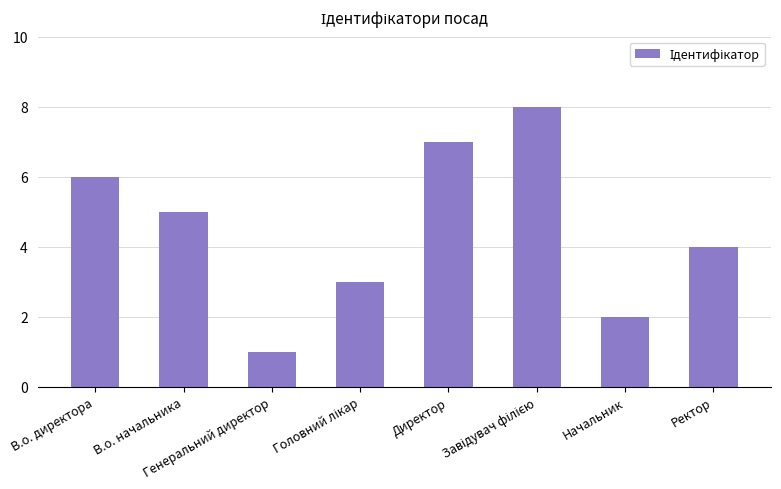

Are the bars grouped side by side (vs. stacked)?

No